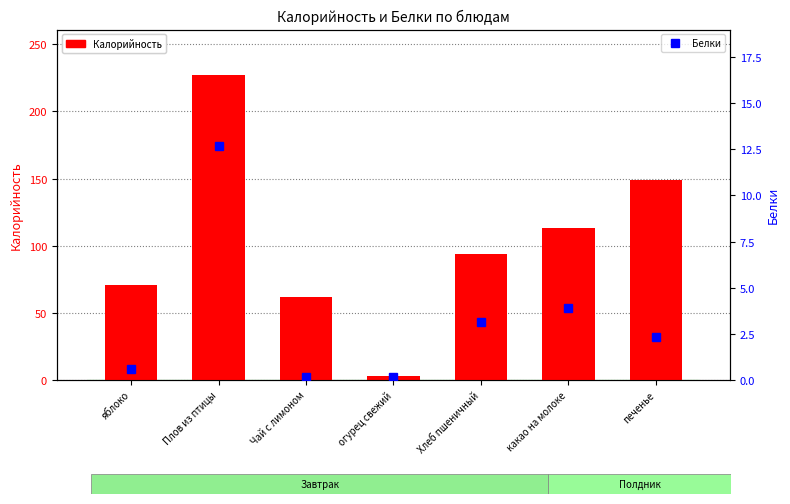

Which series has the largest total across all categories?

Калорийность